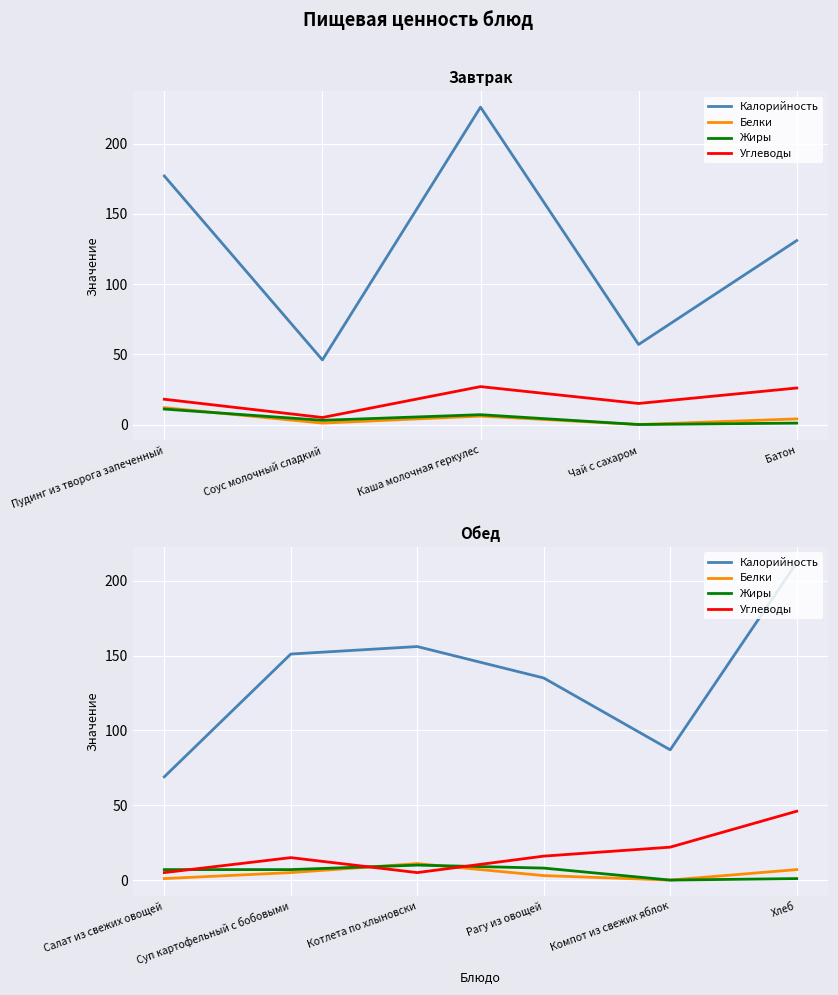

What is the sum of all Белки values?

27